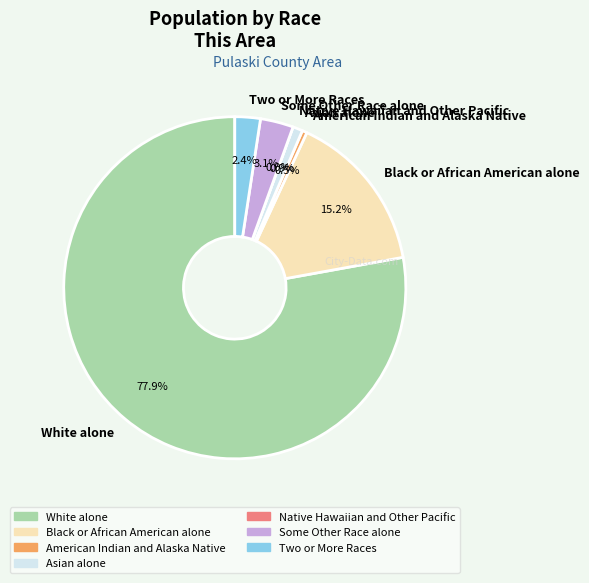

What percentage is the Some Other Race alone slice, to the nearest percent?

3%